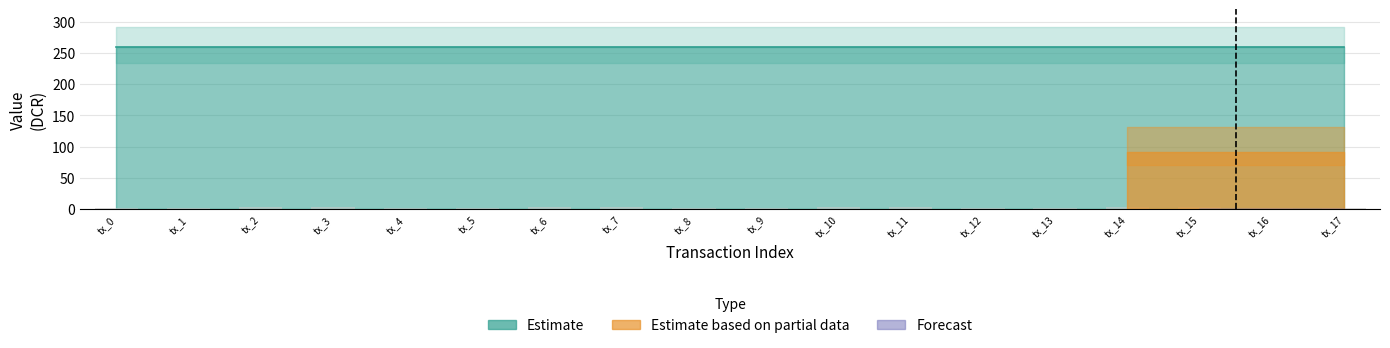

The chart shows a value of 2 at tx_9. True or false?

True